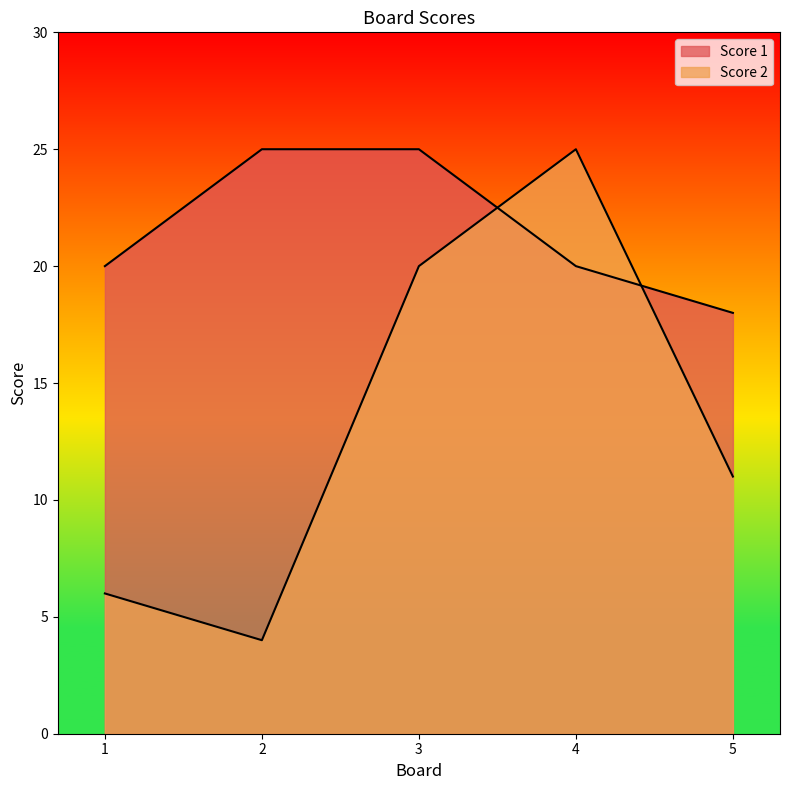

What is the lowest value of the Score 2 series?

4